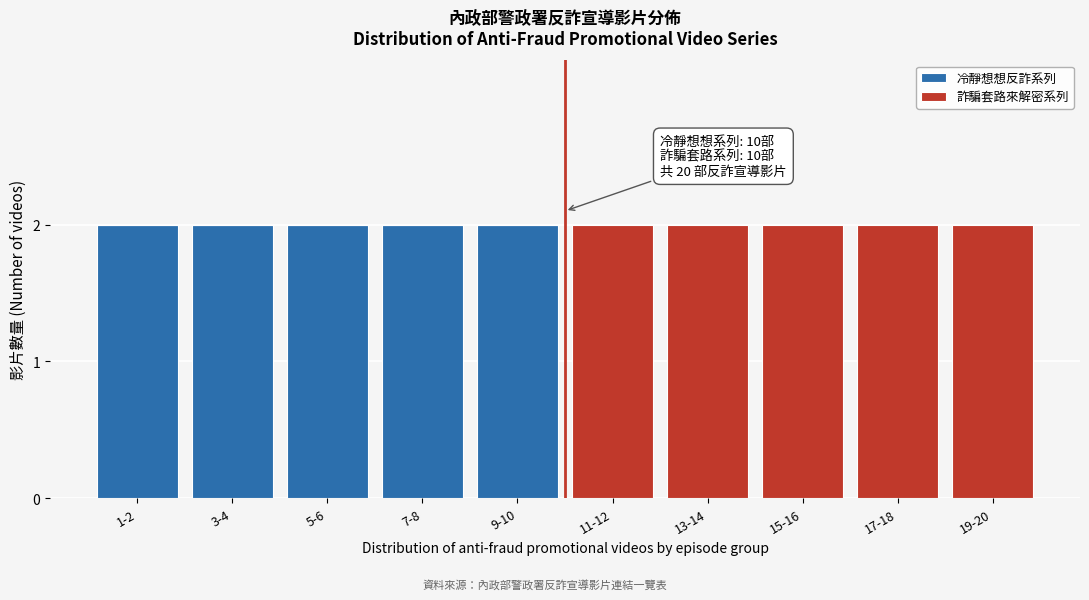

Reading left to right, transcribe the values for 冷靜想想反詐系列.

1-2=2	3-4=2	5-6=2	7-8=2	9-10=2	11-12=0	13-14=0	15-16=0	17-18=0	19-20=0